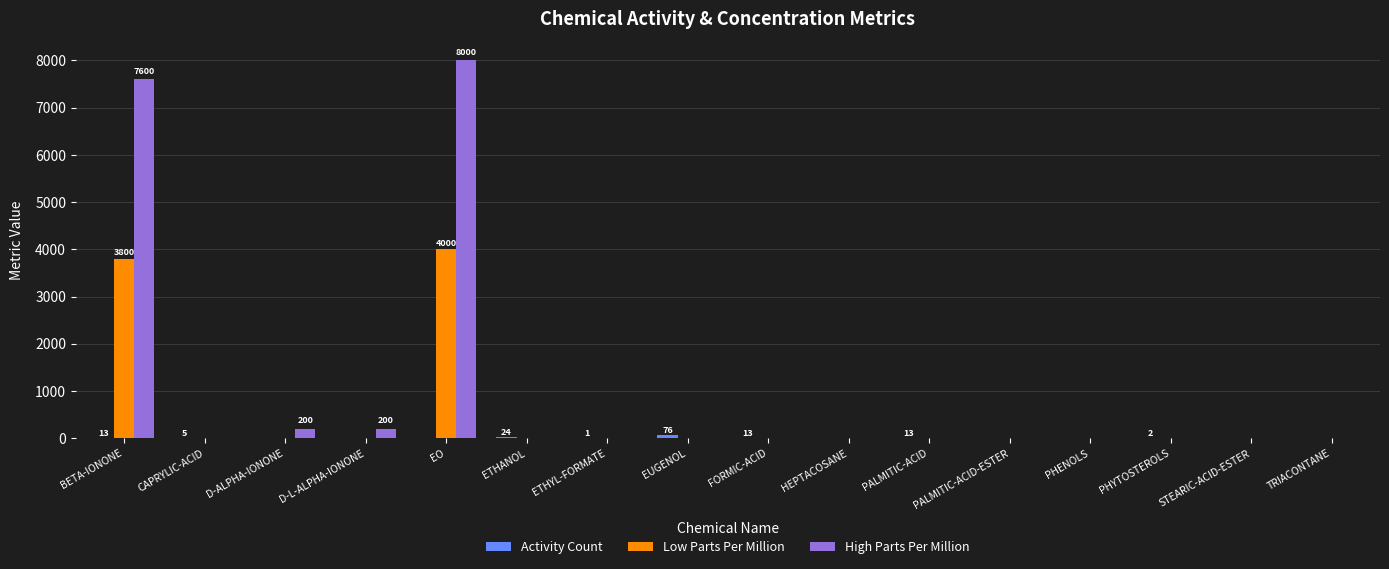

The Low Parts Per Million series shows -1405 at TRIACONTANE. True or false?

False